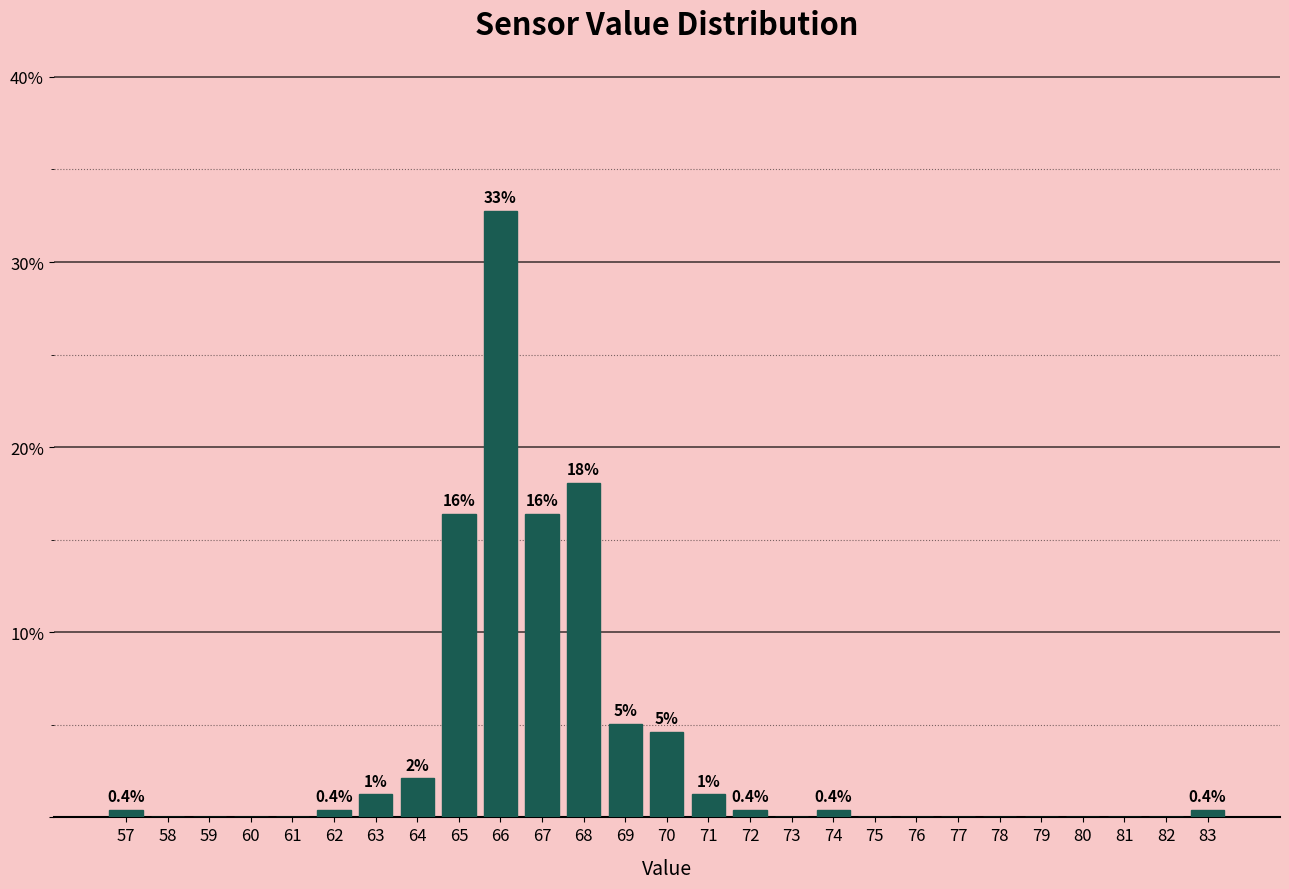

Over which range of the x-axis is the bar tallest?

65.5 to 66.5